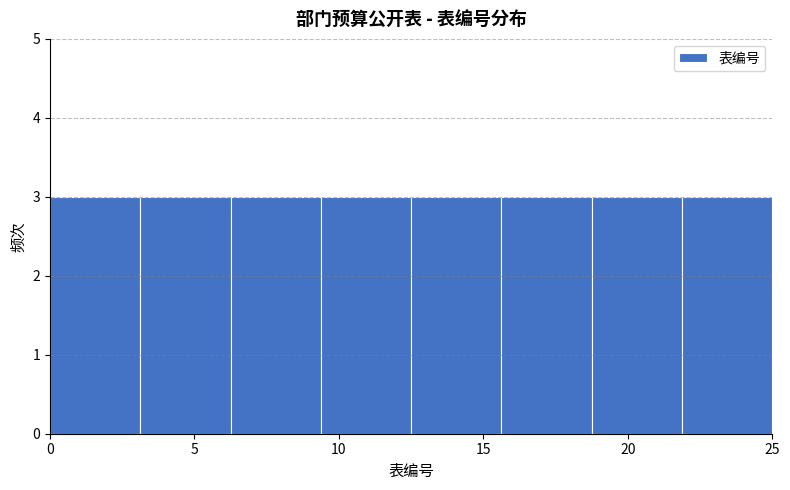

Reading left to right, list every bar in this chart as the range it spans on the x-axis followed by its height. Neither the bar edges nor the heights are printed on the chart, so give them approximately, as read against the axes.

0.0 to 3.0: 3
3.0 to 6.5: 3
6.5 to 9.5: 3
9.5 to 12.5: 3
12.5 to 15.5: 3
15.5 to 19.0: 3
19.0 to 22.0: 3
22.0 to 25.0: 3